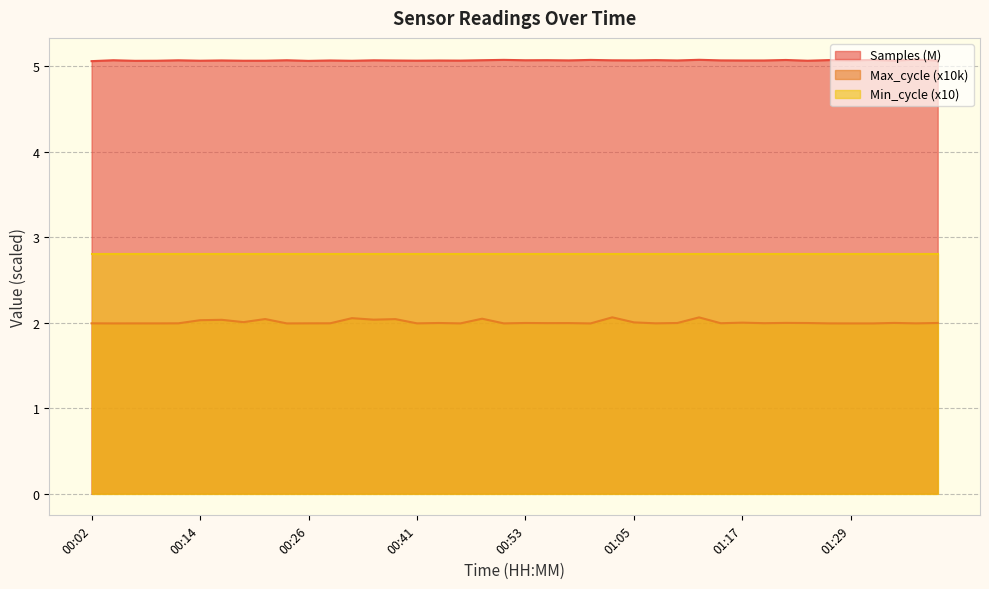

List the series in order of their peak value, lowest first.

Max_cycle (x10k), Min_cycle (x10), Samples (M)